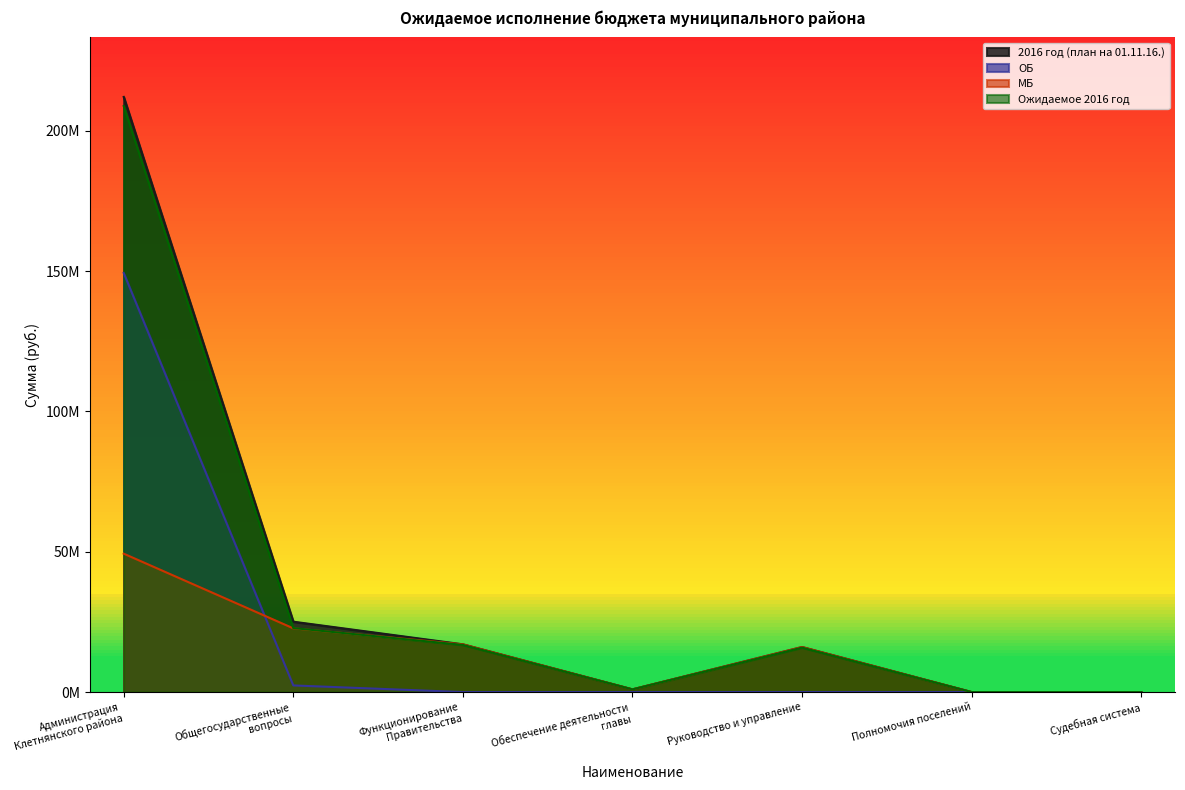

The МБ series shows 22712267.0 at Общегосударственные
вопросы. True or false?

True